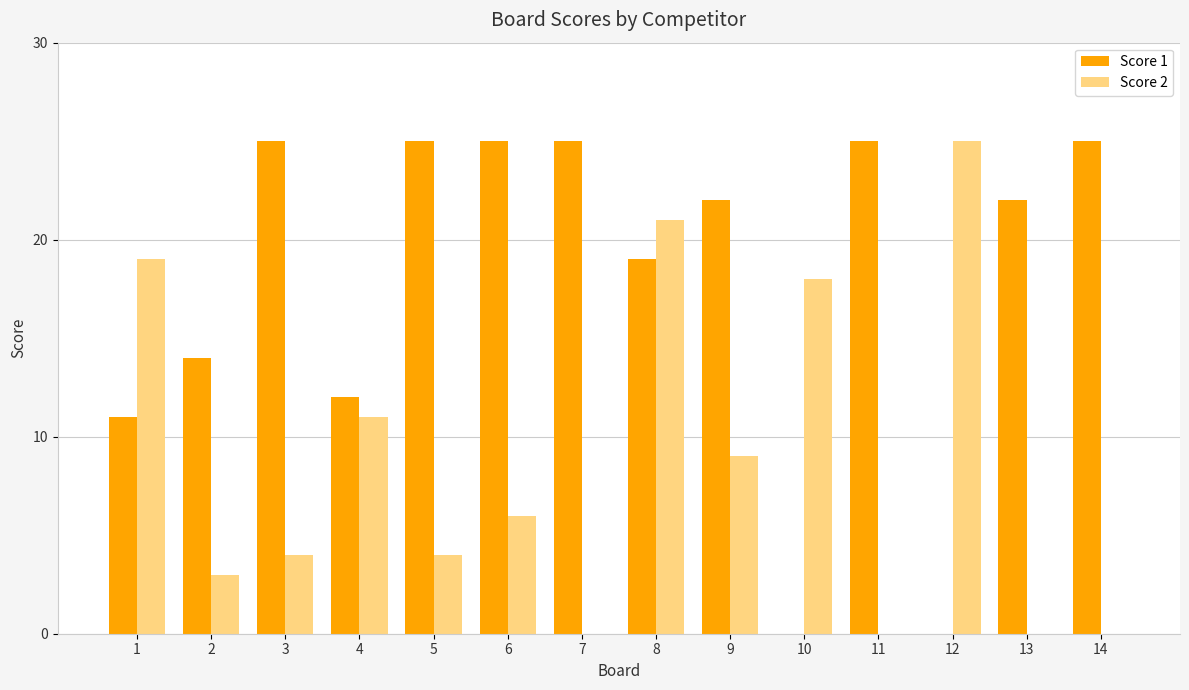

Are the bars horizontal?

No